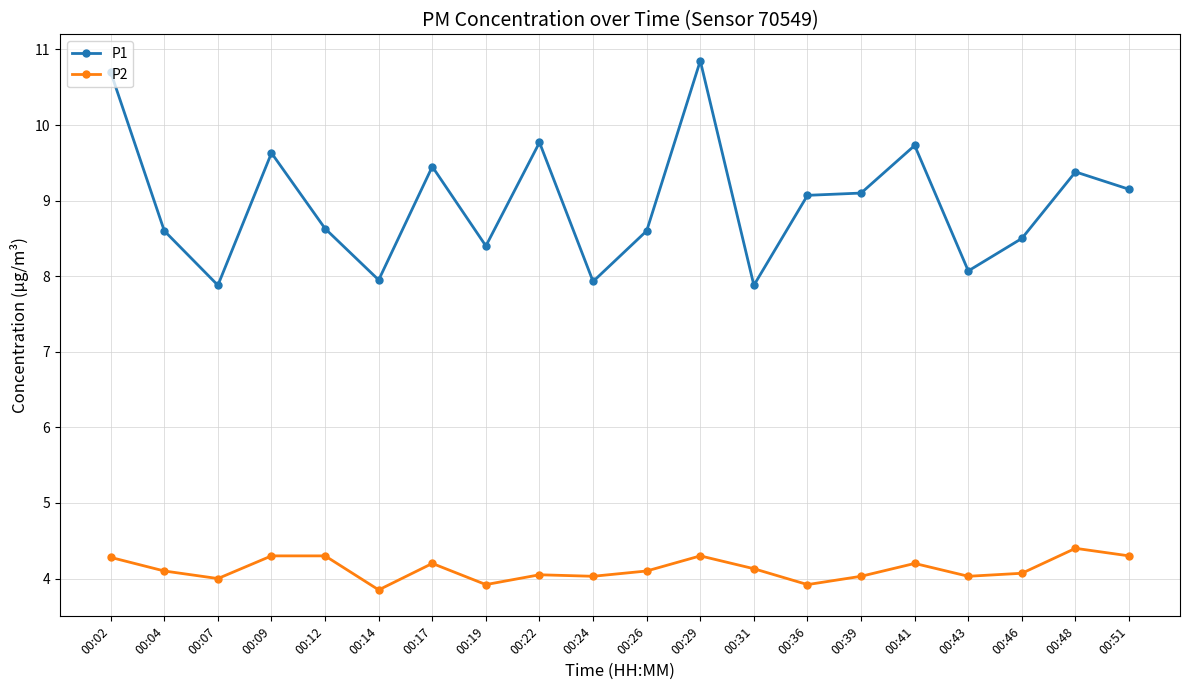

Where does the P2 series first go above 4?

00:02